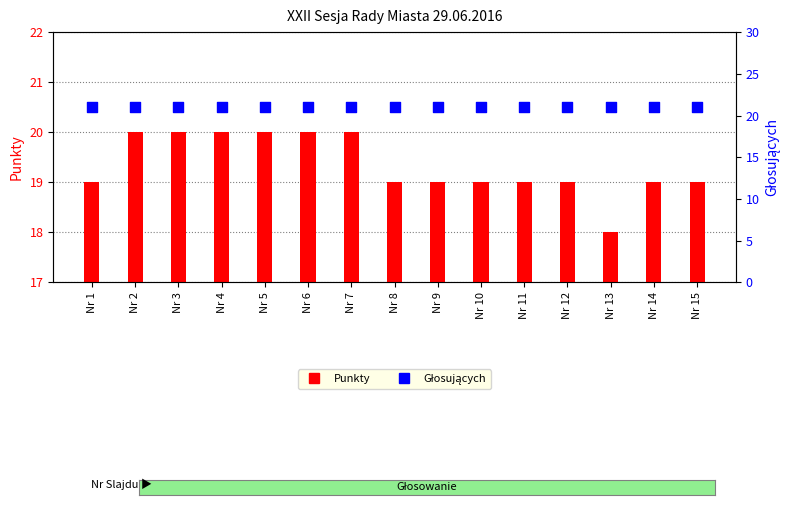

Which series contains the highest Y value?

Głosujących